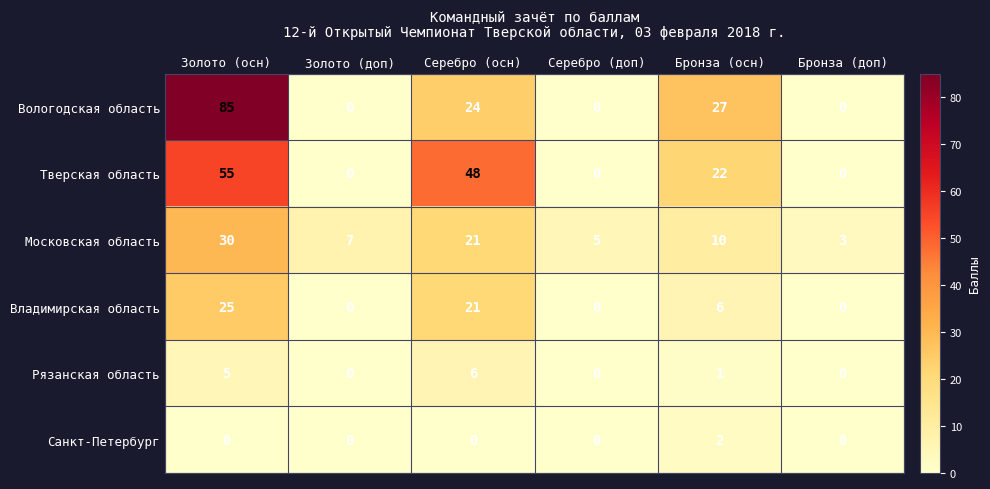

At which label does Рязанская область reach its peak?

Серебро (осн)